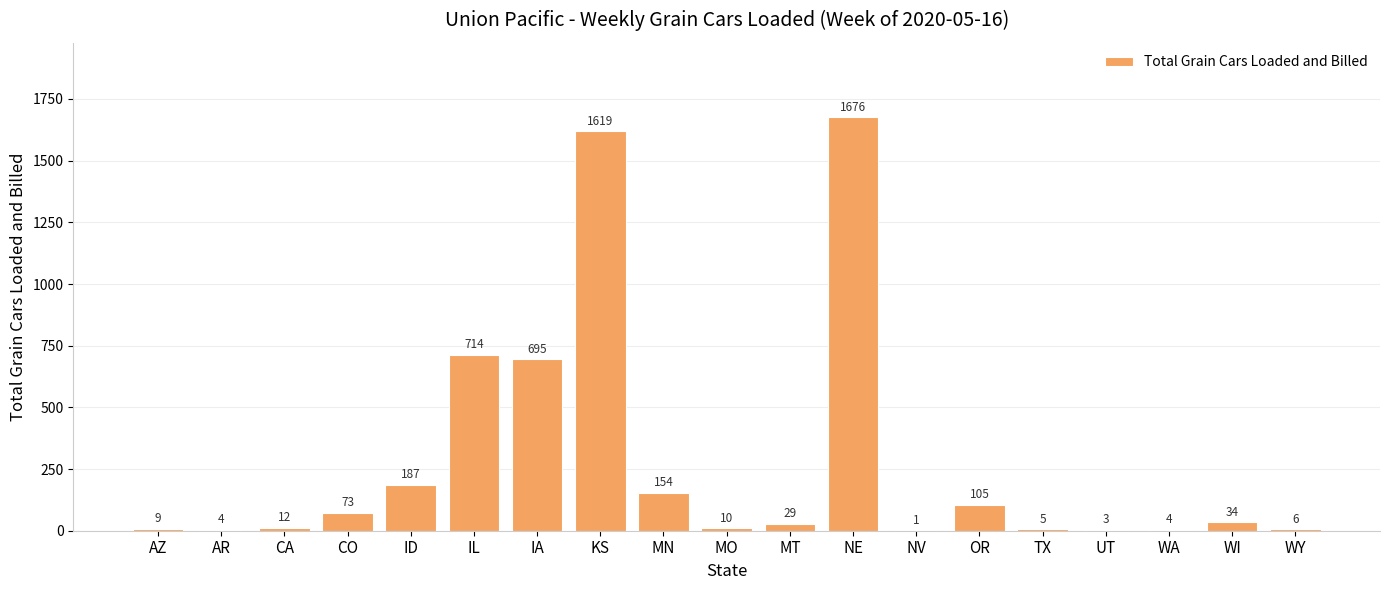

Reading left to right, extract all data points from this chart.

9	4	12	73	187	714	695	1619	154	10	29	1676	1	105	5	3	4	34	6